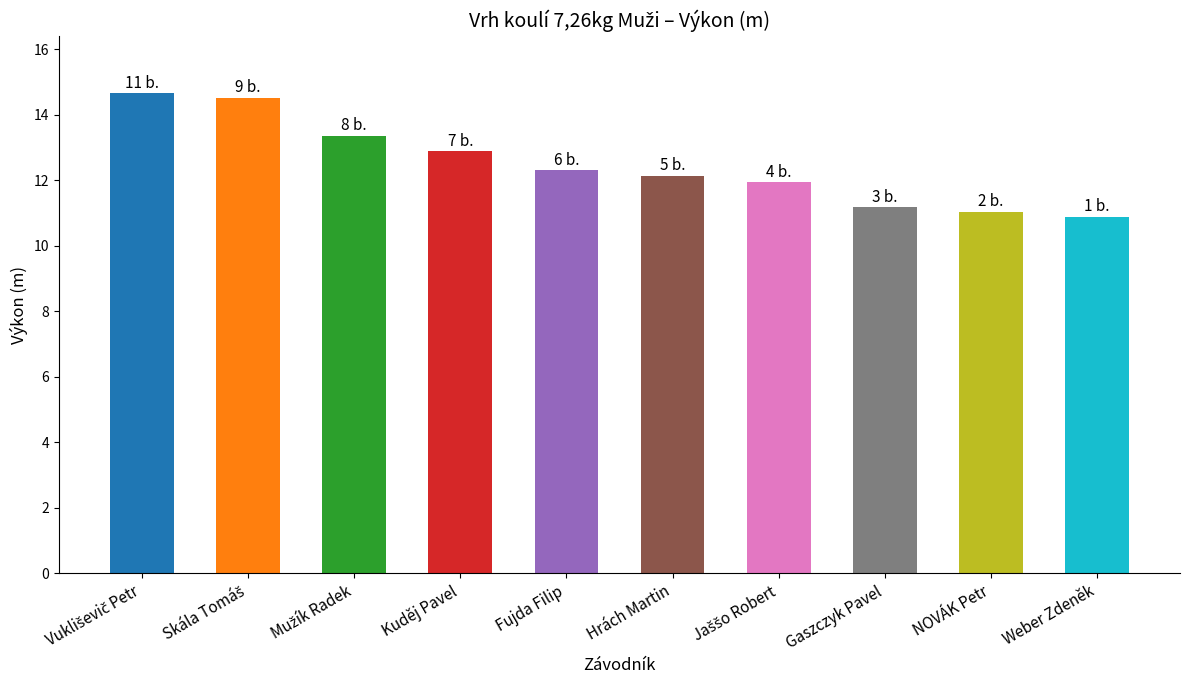

What position from the right is Weber Zdeněk?

1